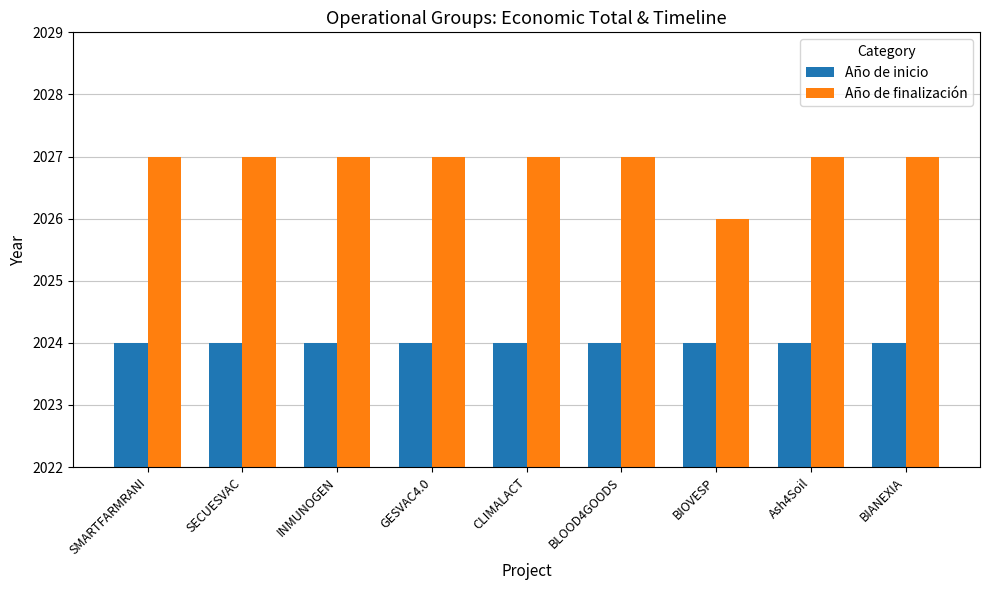

Reading left to right, transcribe all the data shown in this chart.

Año de inicio: SMARTFARMRANI=2024	SECUESVAC=2024	INMUNOGEN=2024	GESVAC4.0=2024	CLIMALACT=2024	BLOOD4GOODS=2024	BIOVESP=2024	Ash4Soil=2024	BIANEXIA=2024
Año de finalización: SMARTFARMRANI=2027	SECUESVAC=2027	INMUNOGEN=2027	GESVAC4.0=2027	CLIMALACT=2027	BLOOD4GOODS=2027	BIOVESP=2026	Ash4Soil=2027	BIANEXIA=2027